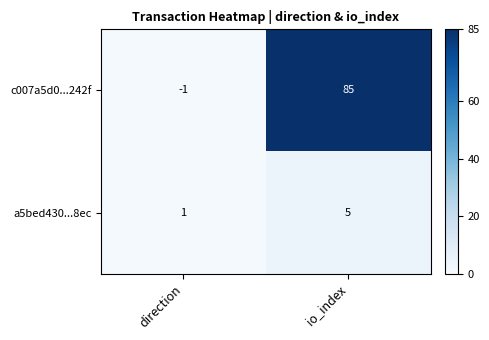

True or false: c007a5d0...242f has a value of -1 at direction.

True